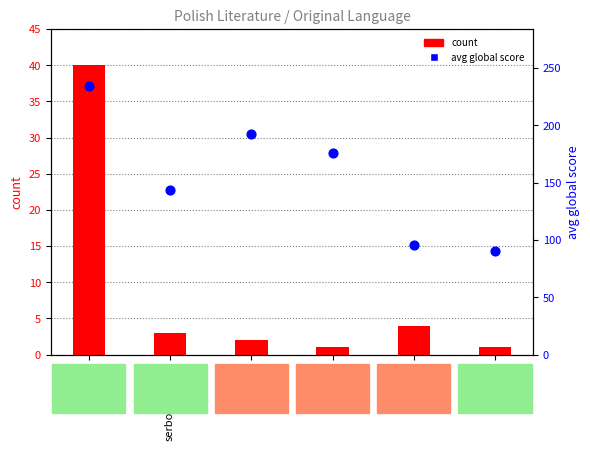

Is the value of count at french greater than the value of avg global score at polish?

No